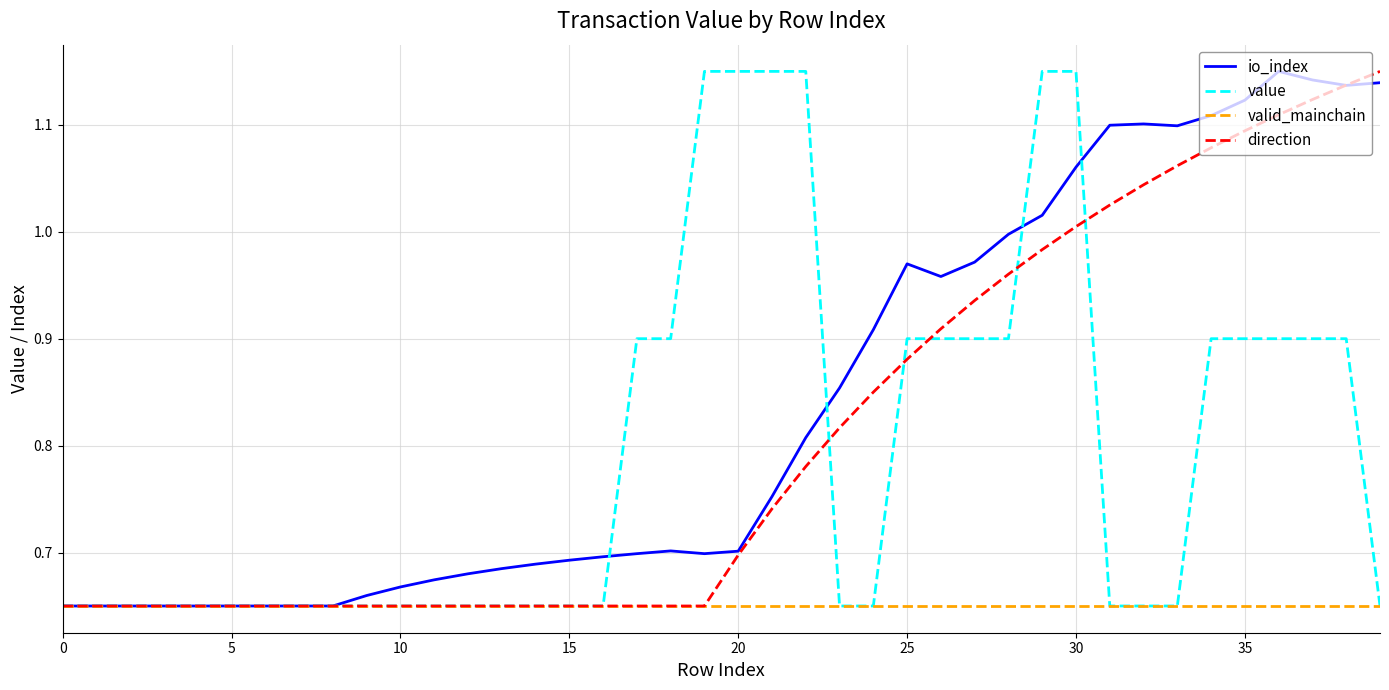

What is the highest value of the io_index series?

1.1